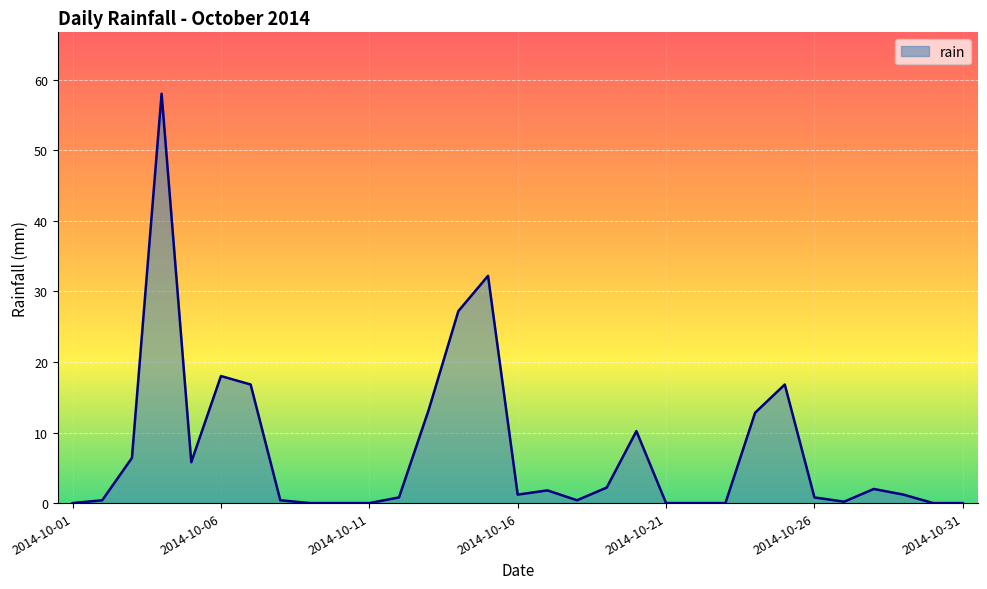

What is the difference between the maximum and second lowest values?

58.0